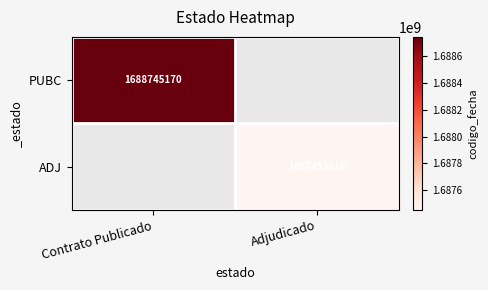

Is the value of ADJ at Adjudicado greater than the value of PUBC at Contrato Publicado?

No